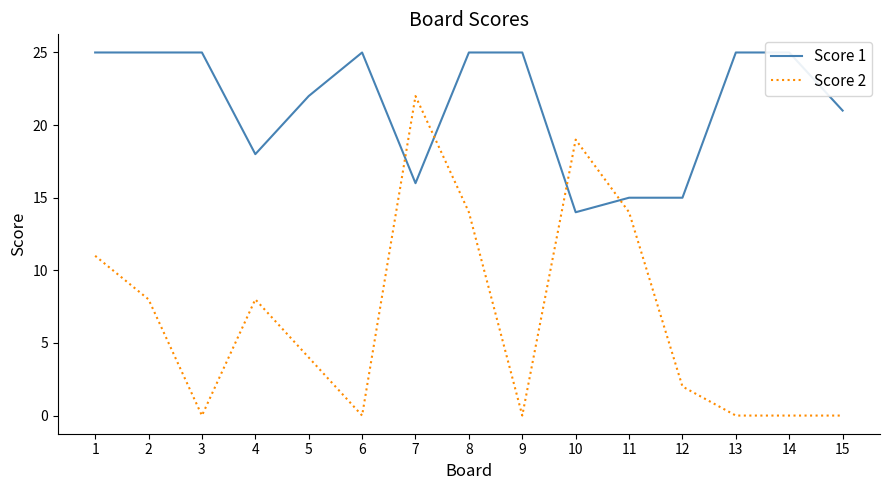

How many lines are shown in the chart?

2